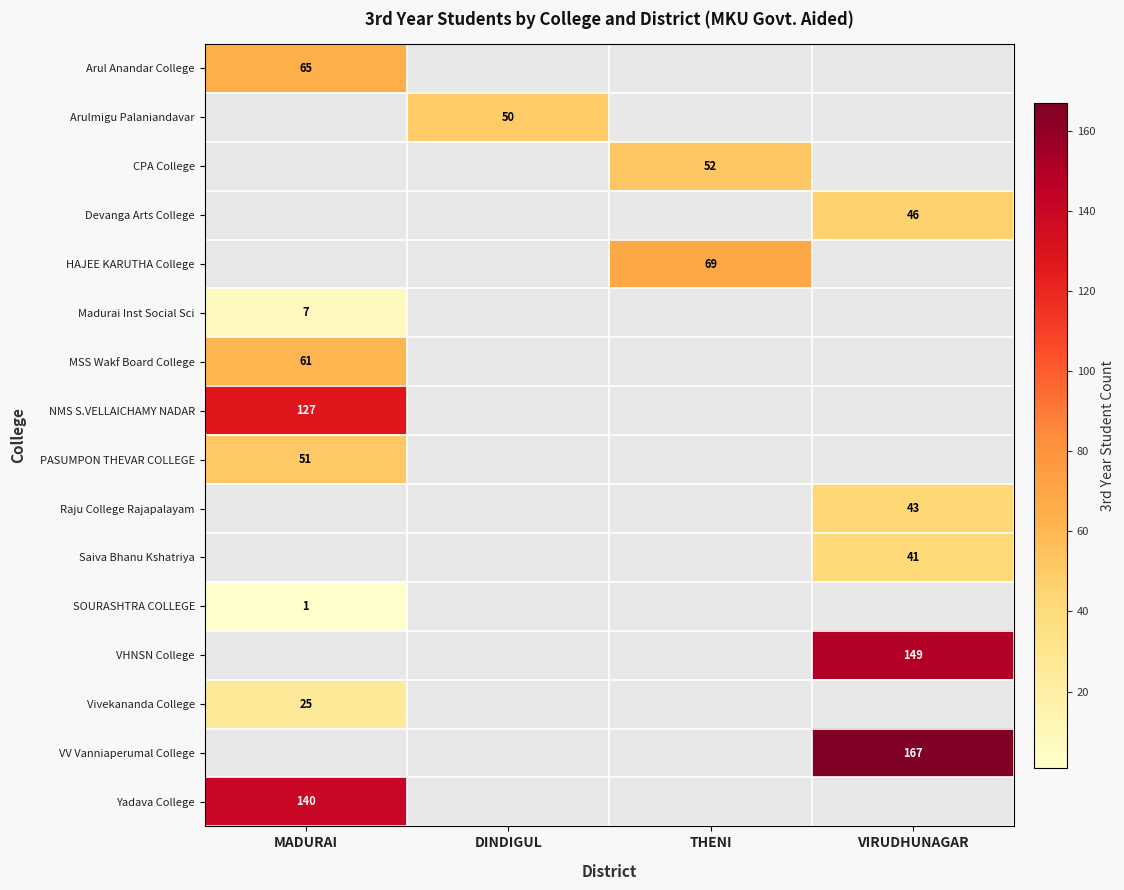

At how many categories does at least one series exceed 143?

1